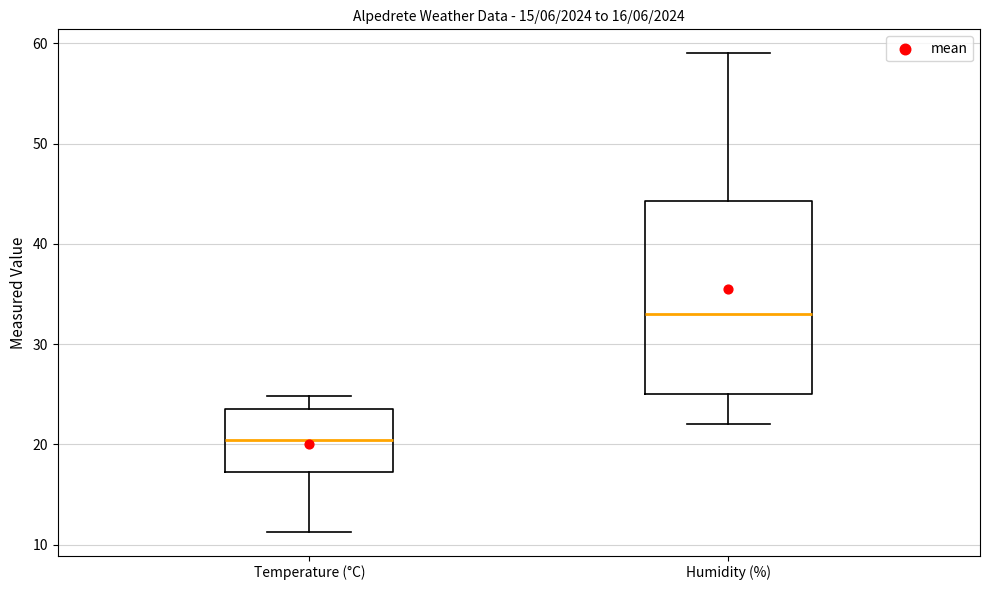

Comparing the boxes themselves (not the whiskers), which one is the tallest?

Humidity (%)